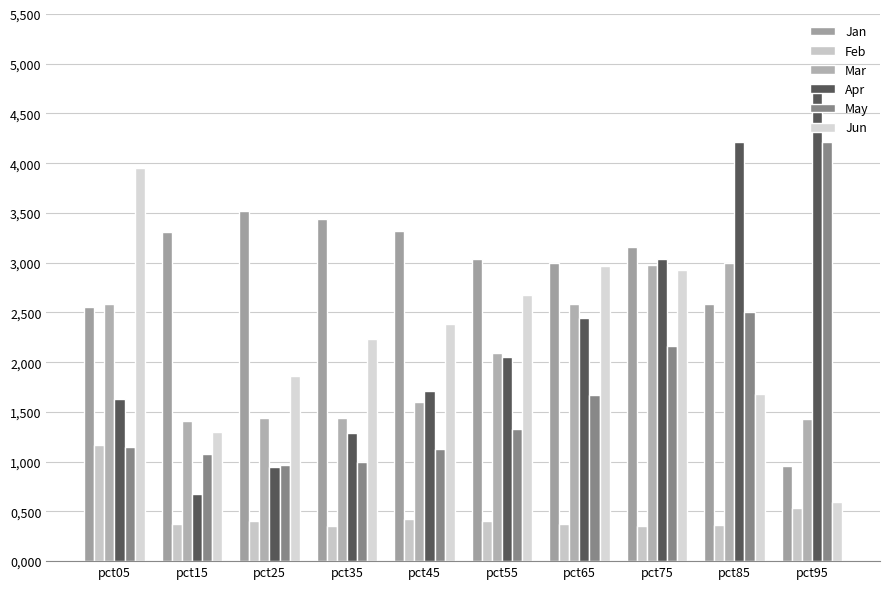

How many data points in Mar are less than 2?

5